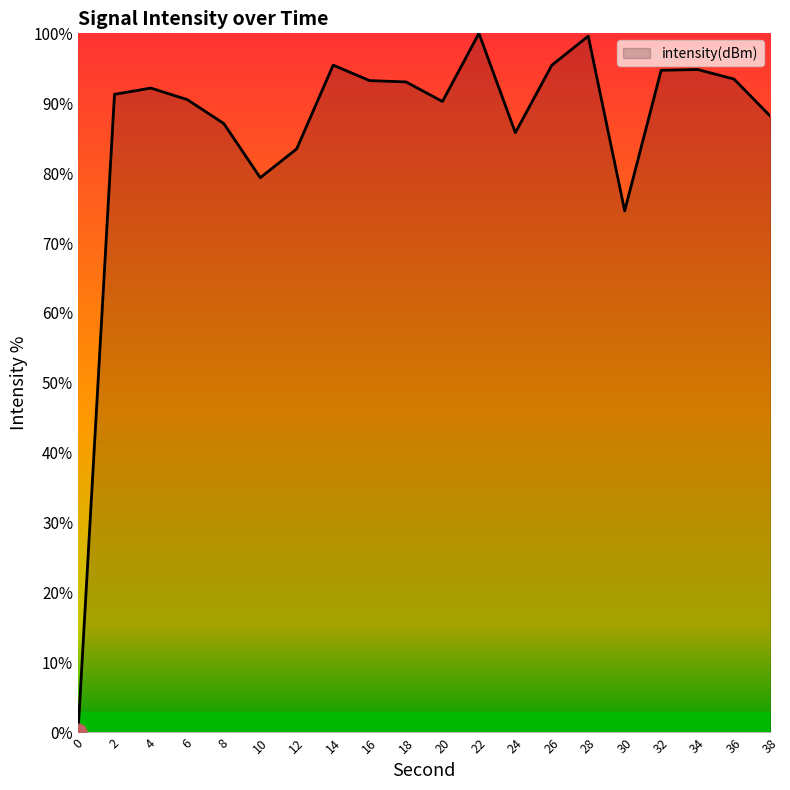

What is the difference between the second highest and second lowest values?

25.0